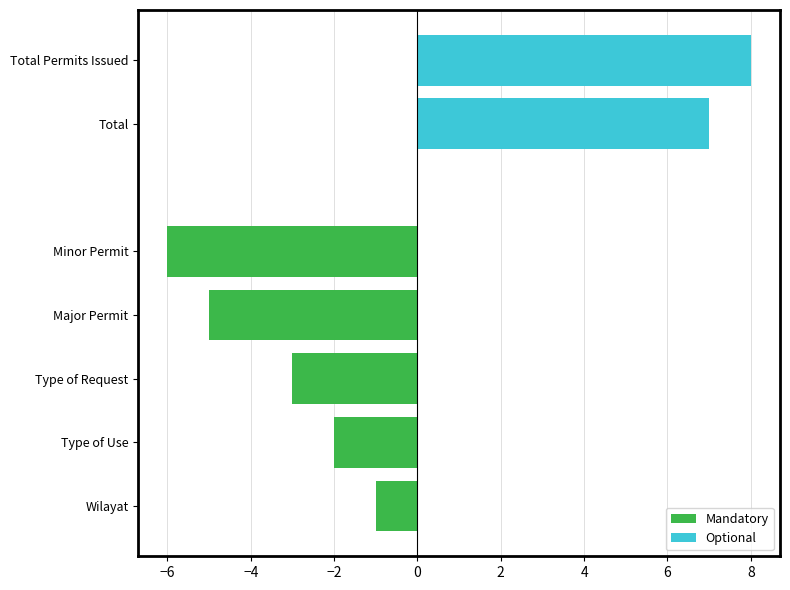

What is the difference between the second highest and minimum values in the Mandatory series?

4